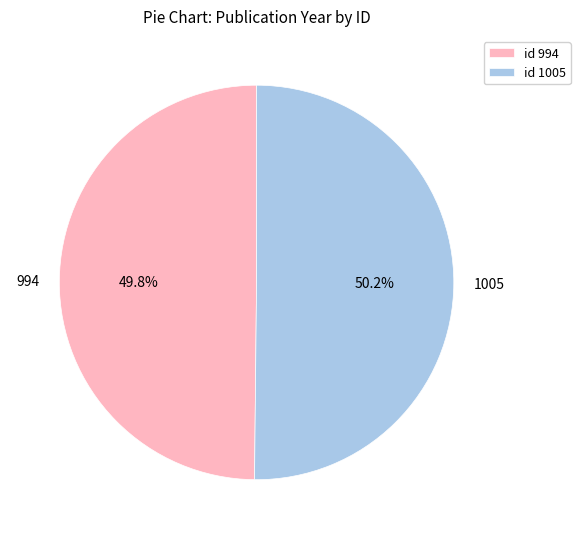

Is there any slice that represents more than half of the pie?

Yes